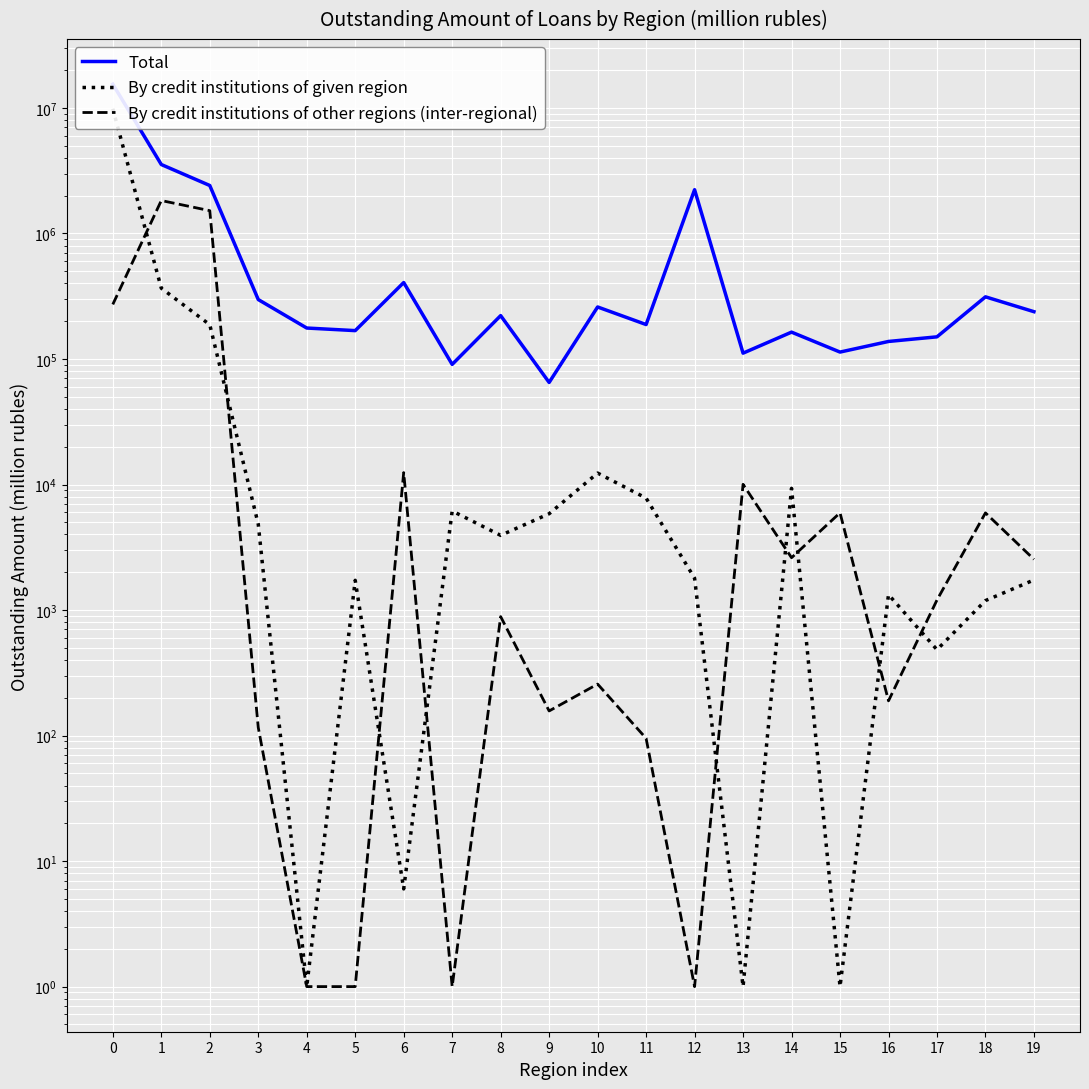

Which series has the largest range (max minus min)?

Total